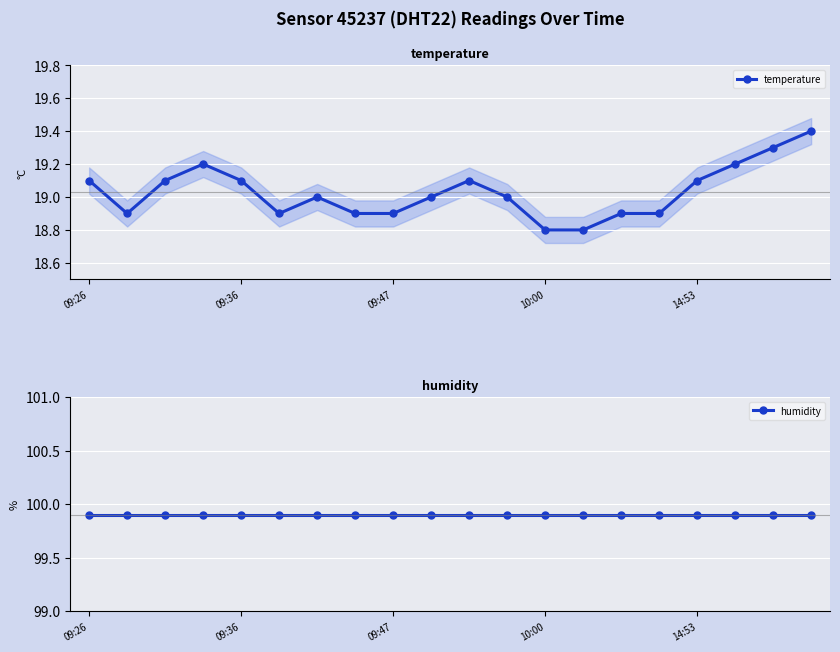

The humidity series shows 99.9 at 09:26. True or false?

True